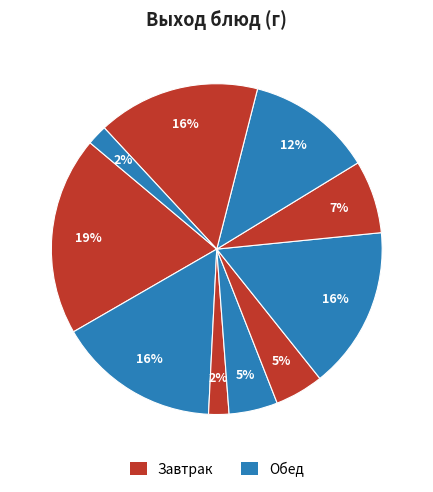

To the nearest percent, what is the difference between the largest and smallest slice percentages?

17%